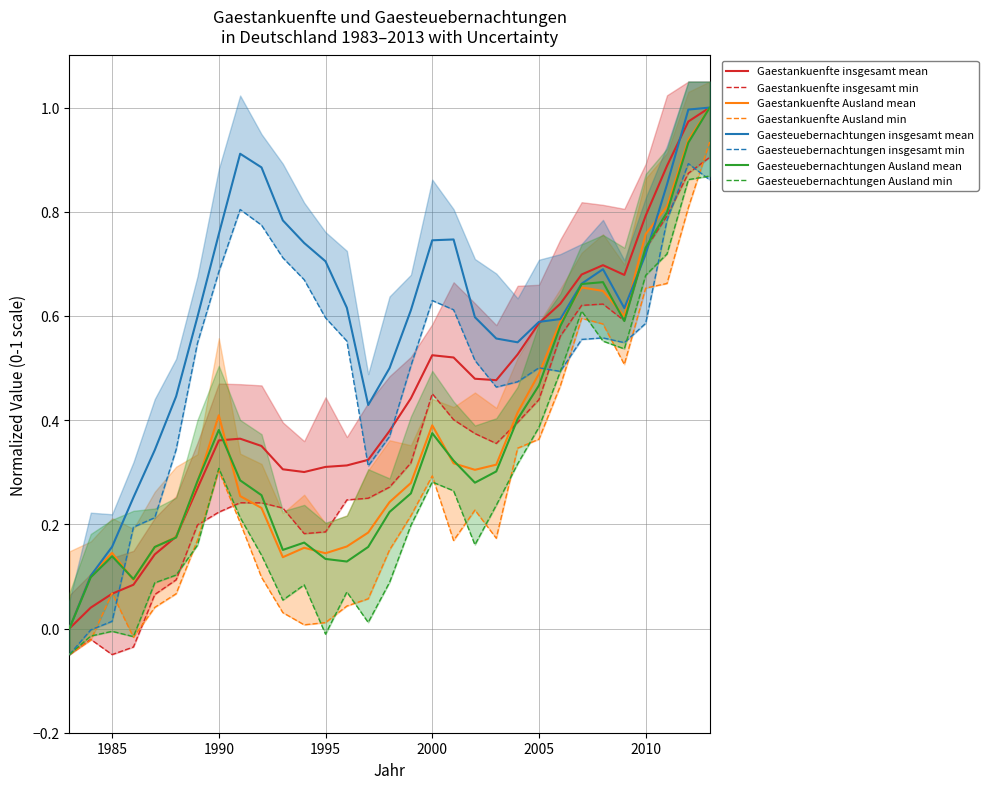

Between 2003 and 1985, which is larger?

2003